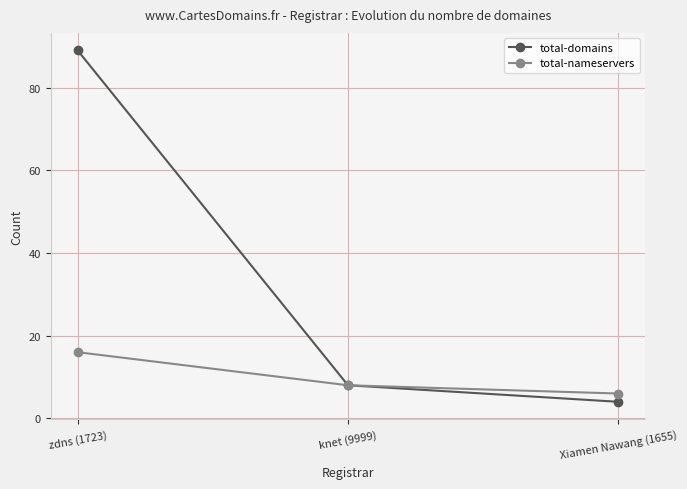

What is the value of the total-nameservers point at the 2nd from the left?

8